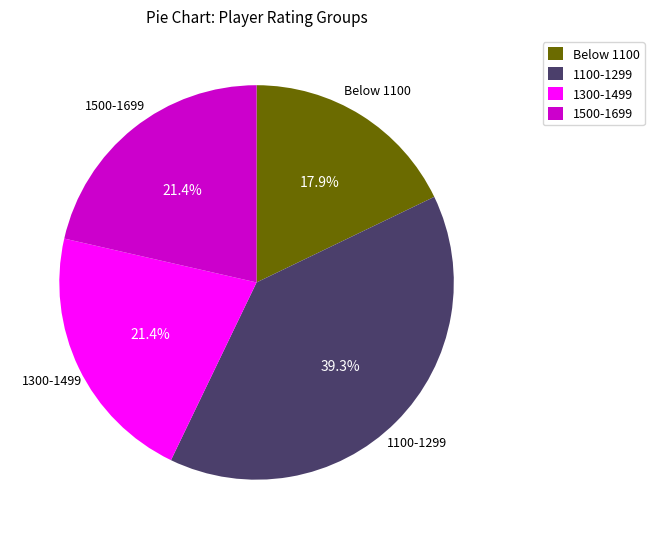

Is Below 1100 the majority of the pie?

No